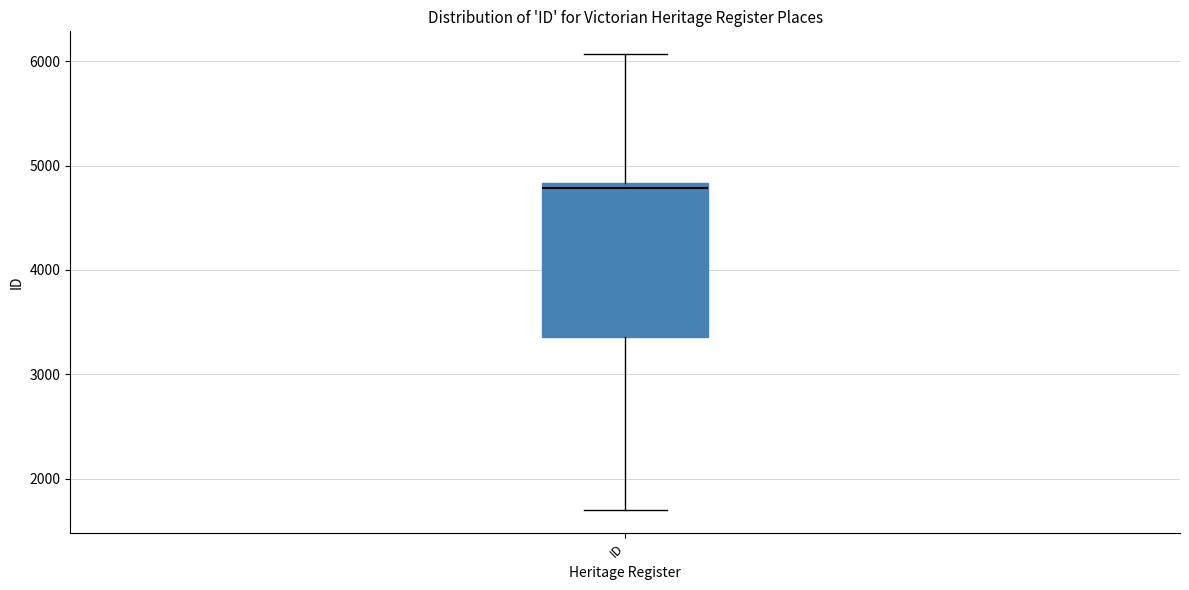

Transcribe this box plot: give where the median line is, the range the box spans, and where the two whiskers end, as read against the y-axis. The values are not printed on the chart, so give them approximately, as read against the axis.

median 4800 (just below the box's upper edge), box 3400 to 4800, whiskers 1700 to 6100